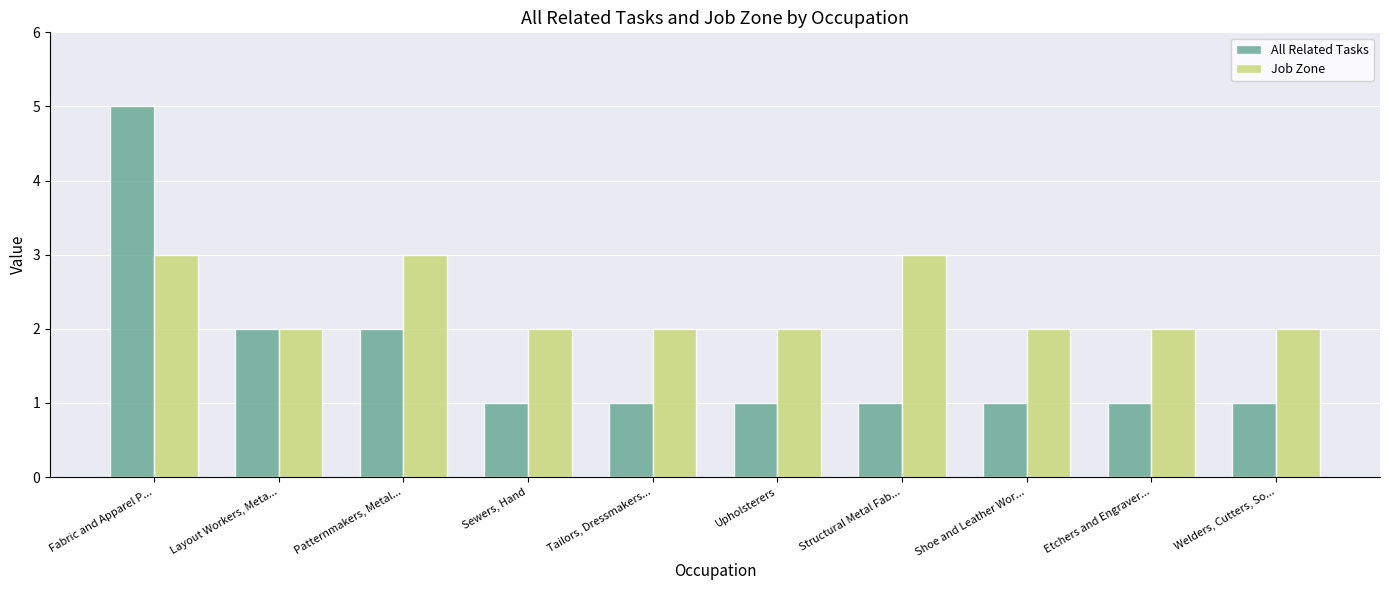

At how many categories does at least one series exceed 1?

10